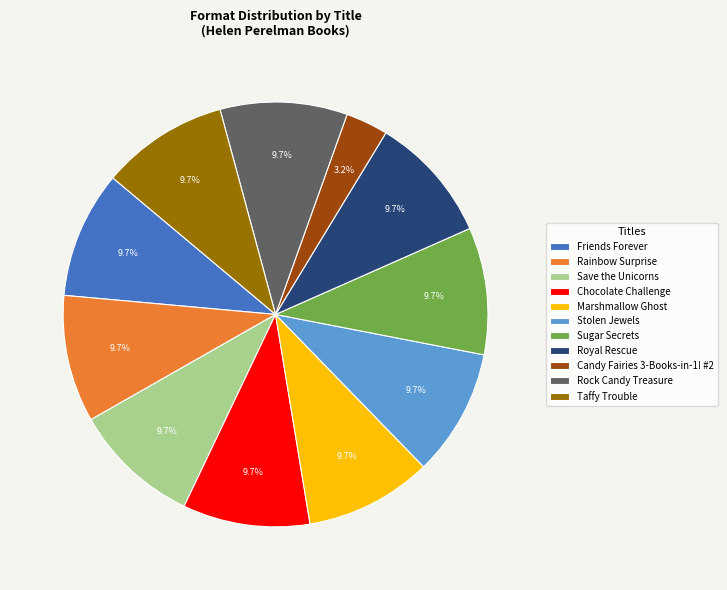

What percentage do Royal Rescue and Candy Fairies 3-Books-in-1! #2 together represent?

12.9%